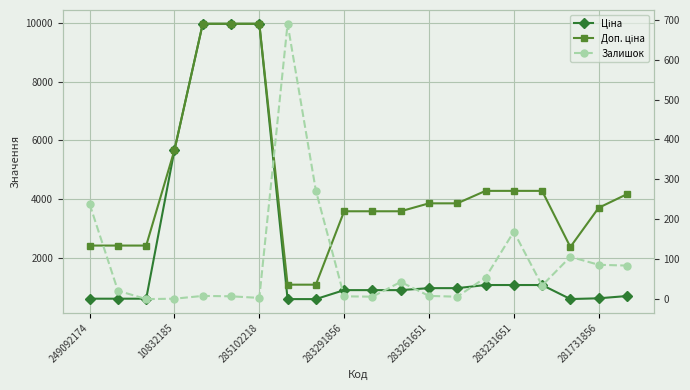

What is the difference between the Ціна values at 283291856 and 10832185?

5070.1